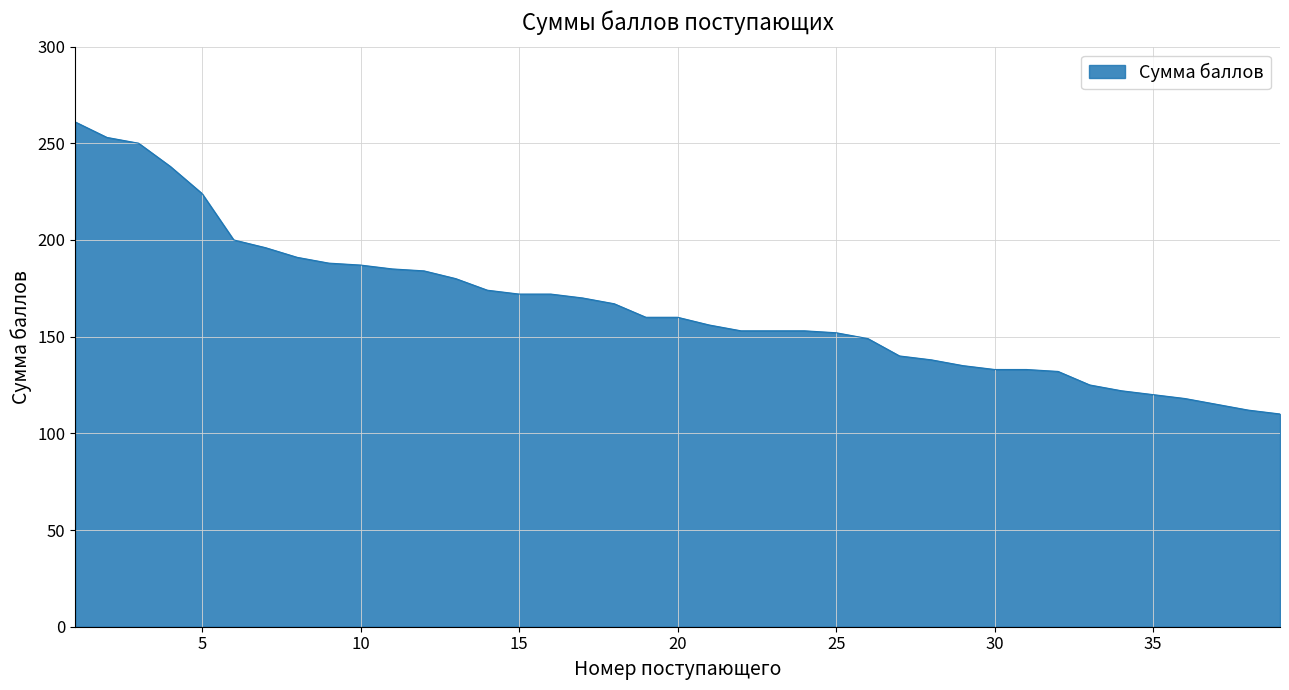

What is the difference between the maximum and minimum values?

151